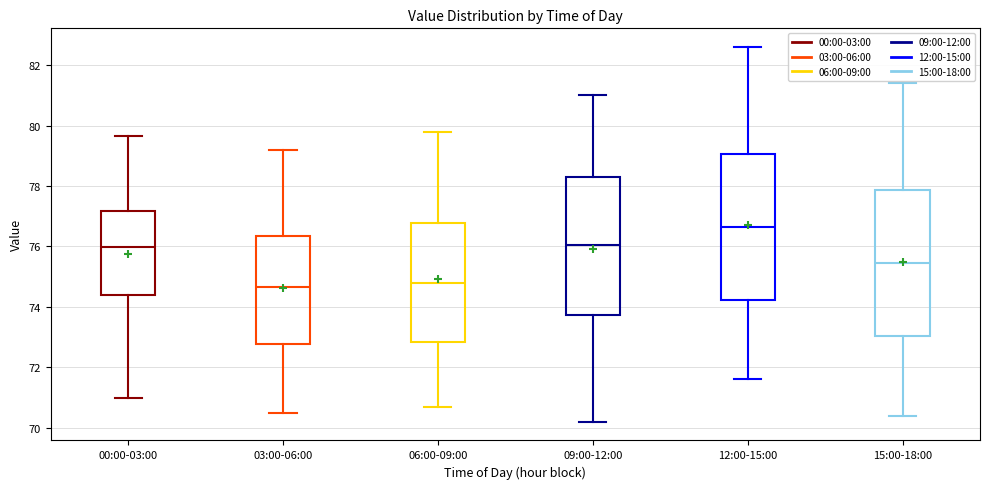

Where does the median line of the box for 15:00-18:00 sit on the y-axis? The values are not printed on the chart, so give them approximately, as read against the axis.

75.4